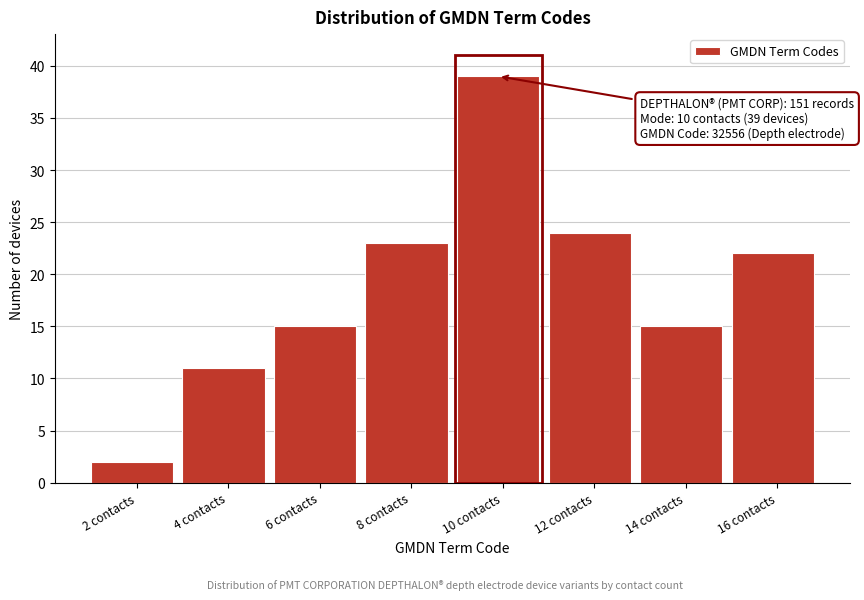

Reading left to right, transcribe all the data shown in this chart.

2 contacts=2	4 contacts=11	6 contacts=15	8 contacts=23	10 contacts=39	12 contacts=24	14 contacts=15	16 contacts=22